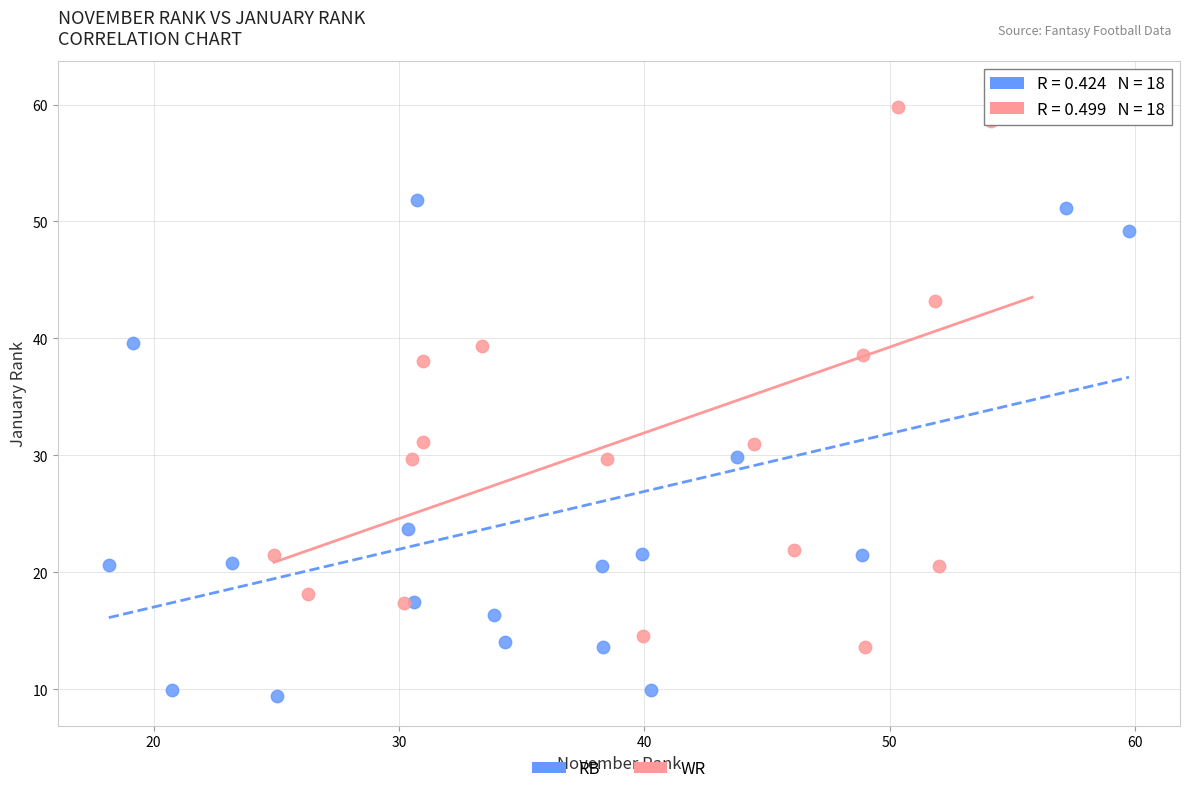

Which series contains the highest Y value?

WR